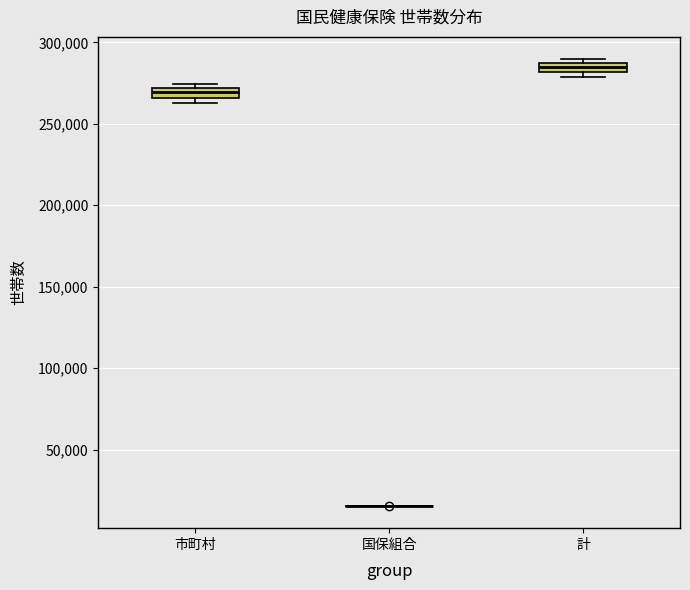

Where is the lower edge of the box for 市町村 on the y-axis? The values are not printed on the chart, so give them approximately, as read against the axis.

265000